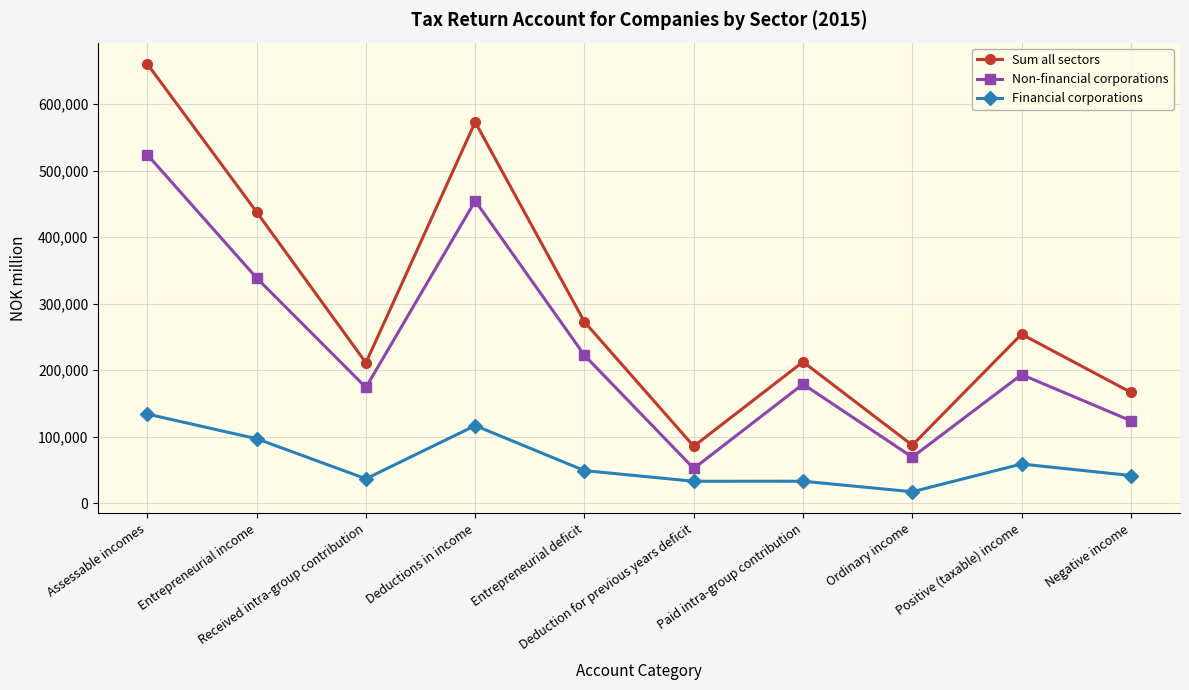

True or false: Sum all sectors has more than 0 points higher than both neighbors.

True